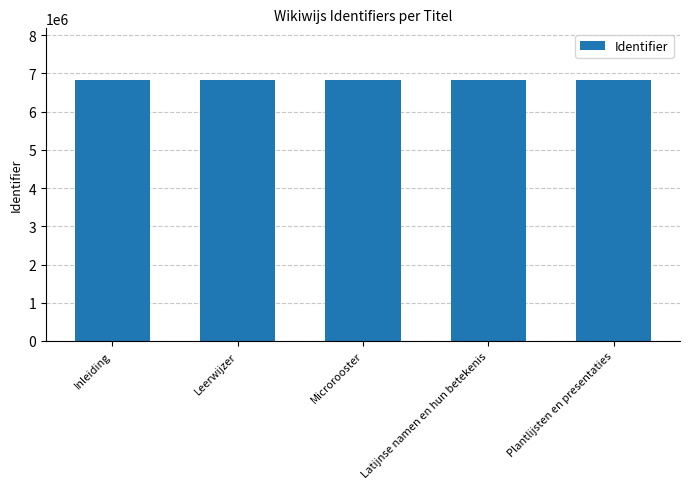

What is the sum of all values?

34082129